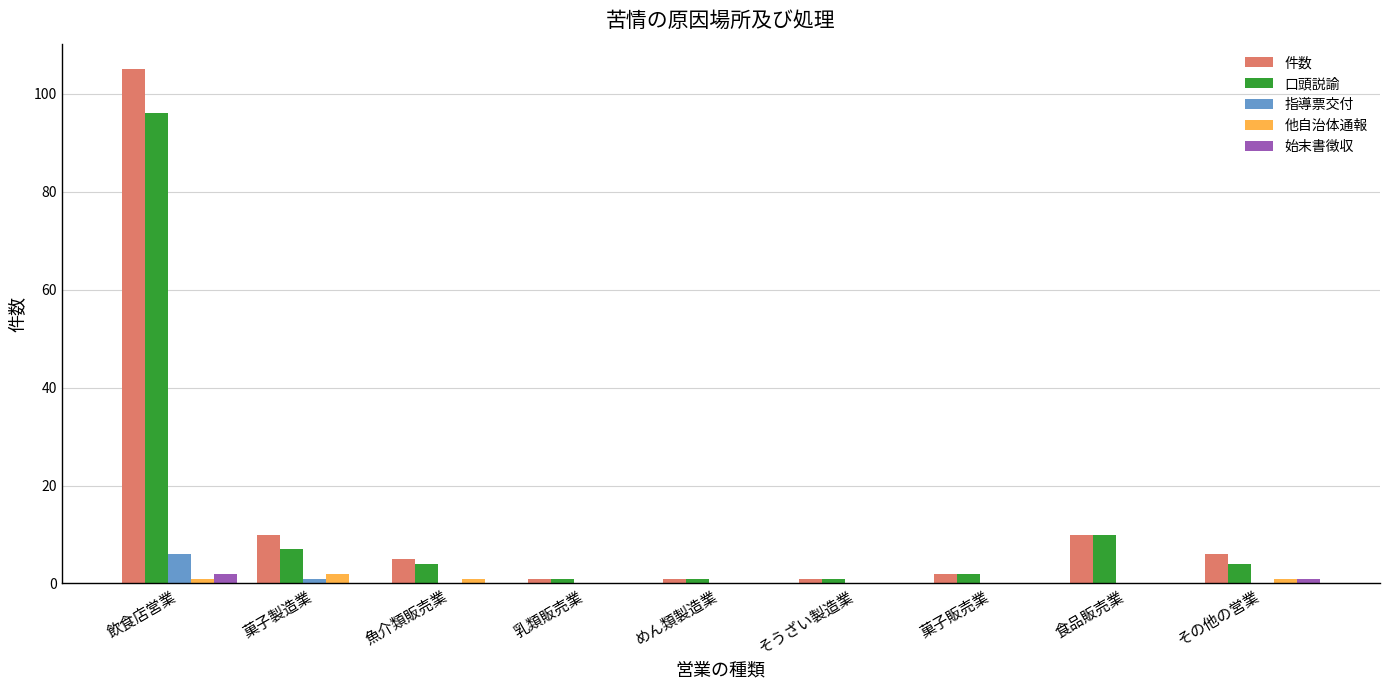

At which category is the sum across all series the highest?

飲食店営業